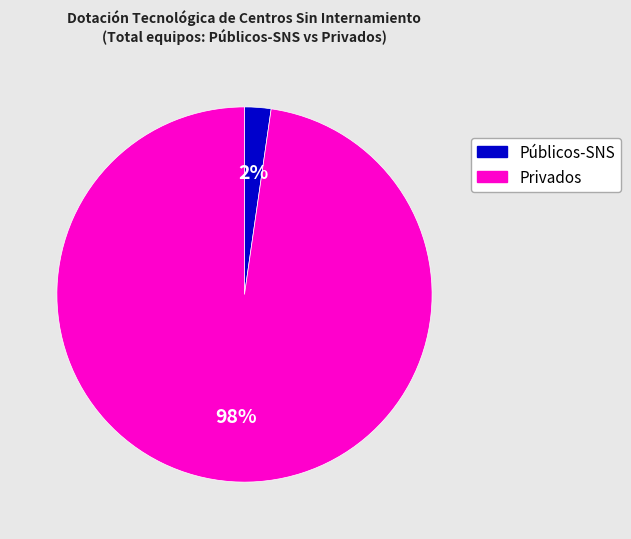

Is there a majority slice in this chart?

Yes